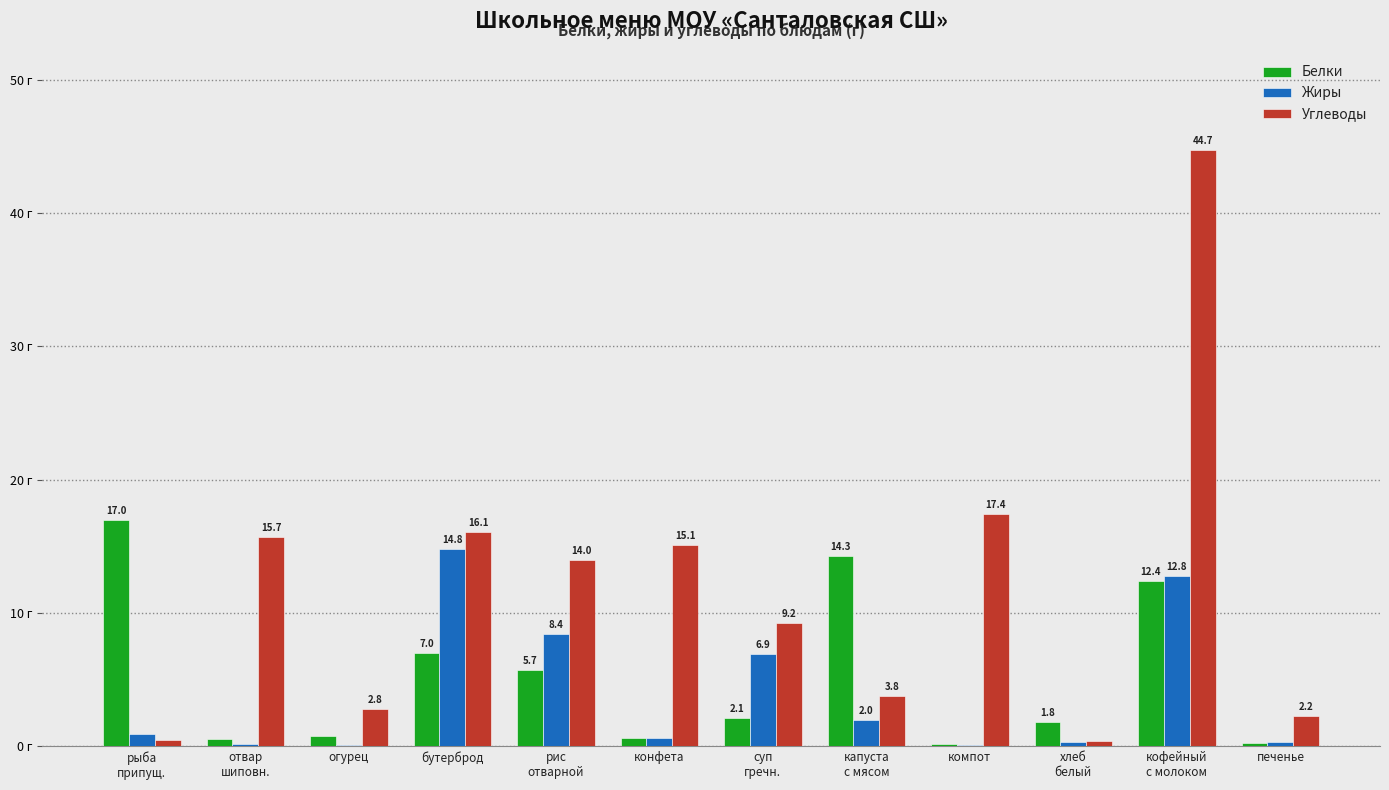

Which series has the largest range (max minus min)?

Углеводы